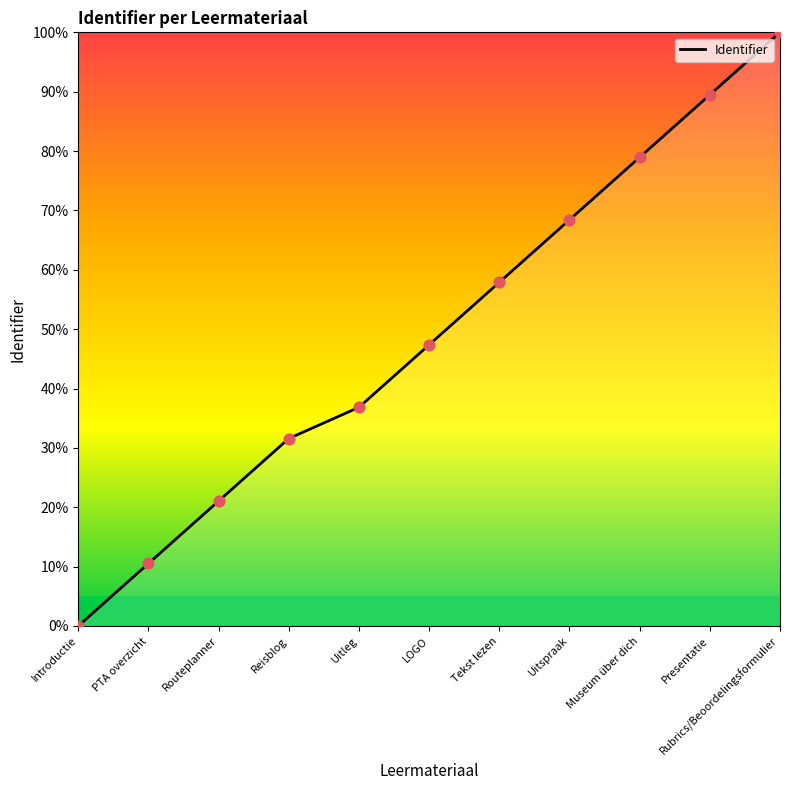

Between Routeplanner and PTA overzicht, which is larger?

Routeplanner